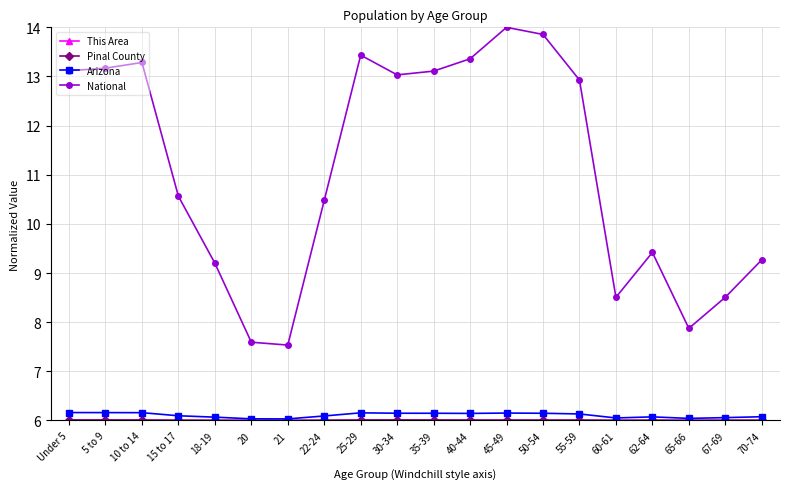

What is the label of the 17th point from the left?

62-64